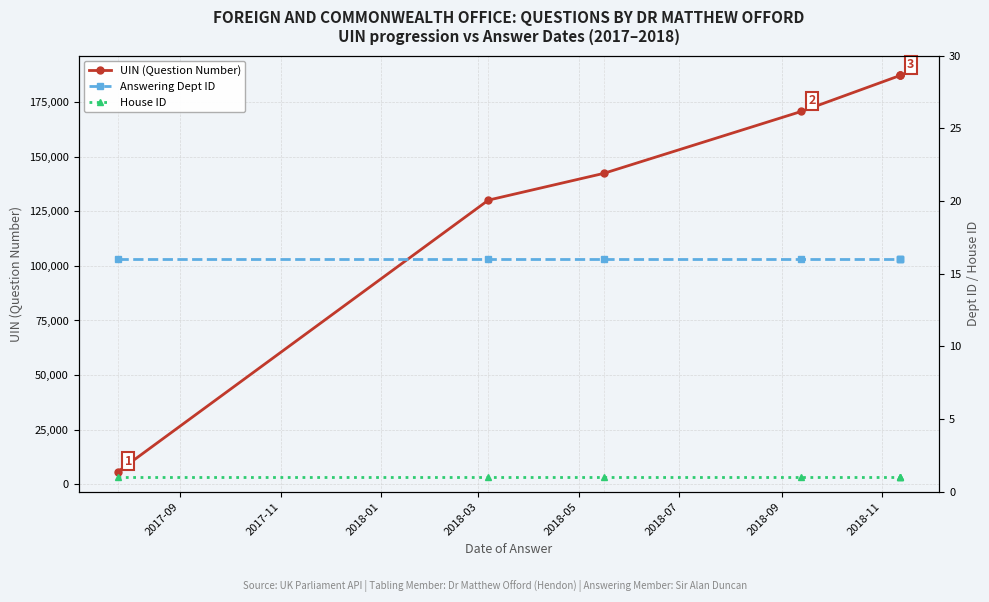

List the series in order of their peak value, highest first.

UIN (Question Number), Answering Dept ID, House ID